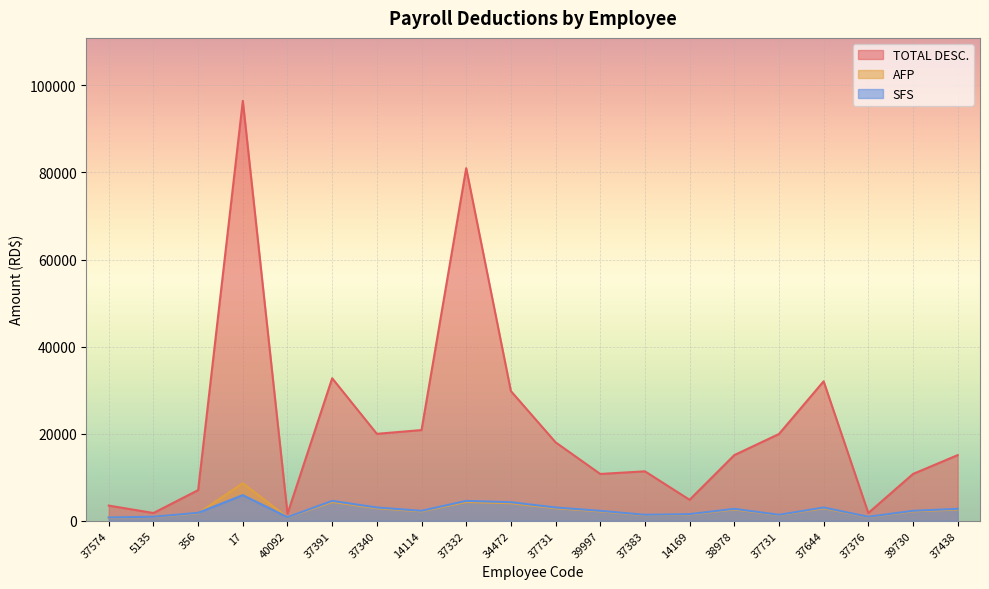

The AFP series shows 2870.0 at 37644. True or false?

True